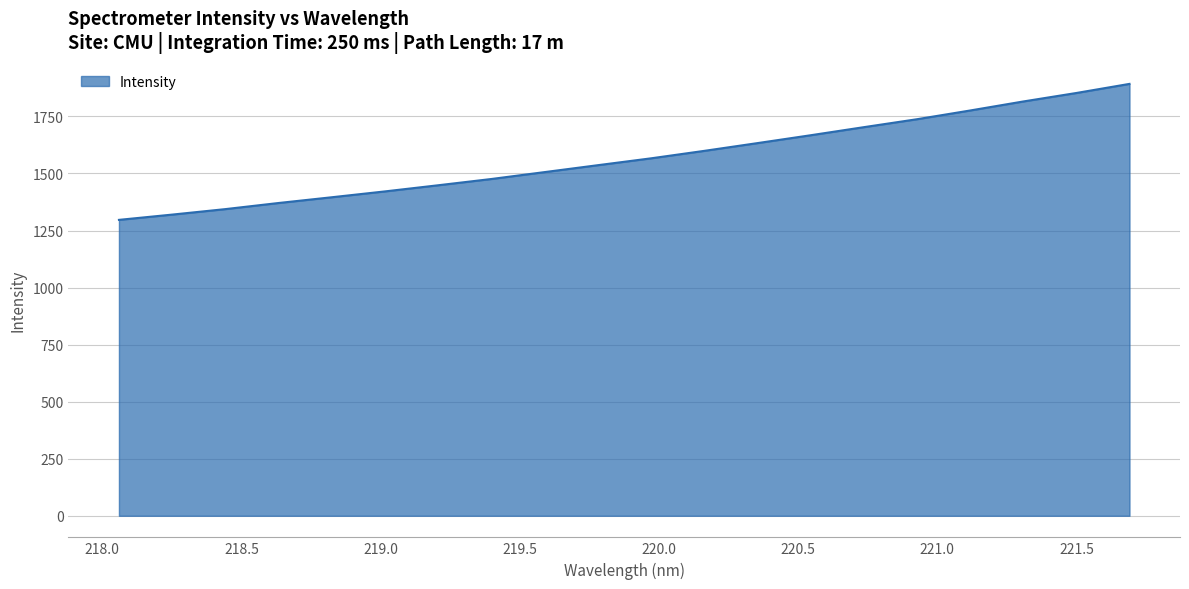

What is the difference between the maximum and minimum values?

595.9